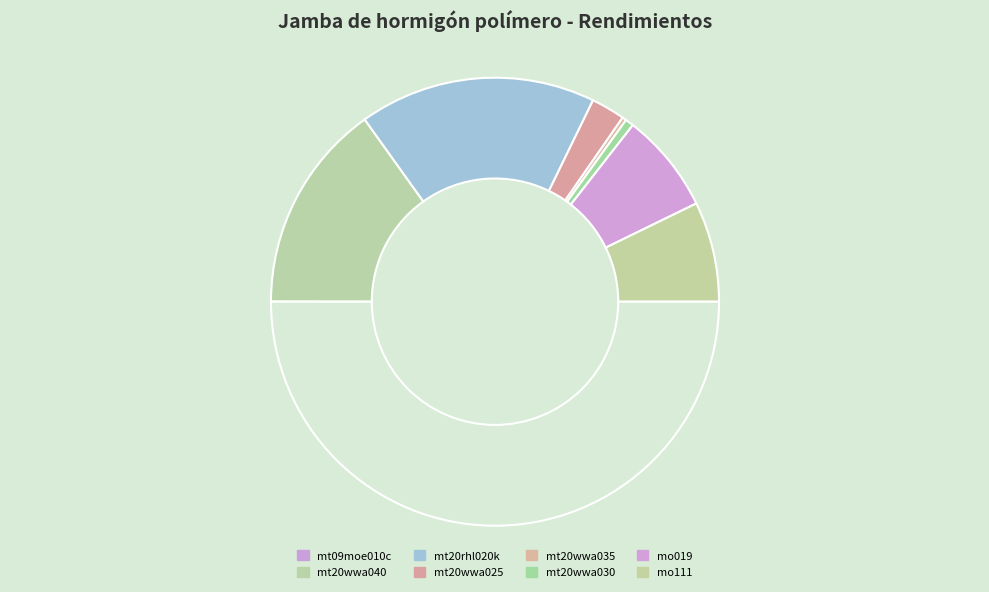

What is the largest slice in the pie chart?

mt20rhl020k